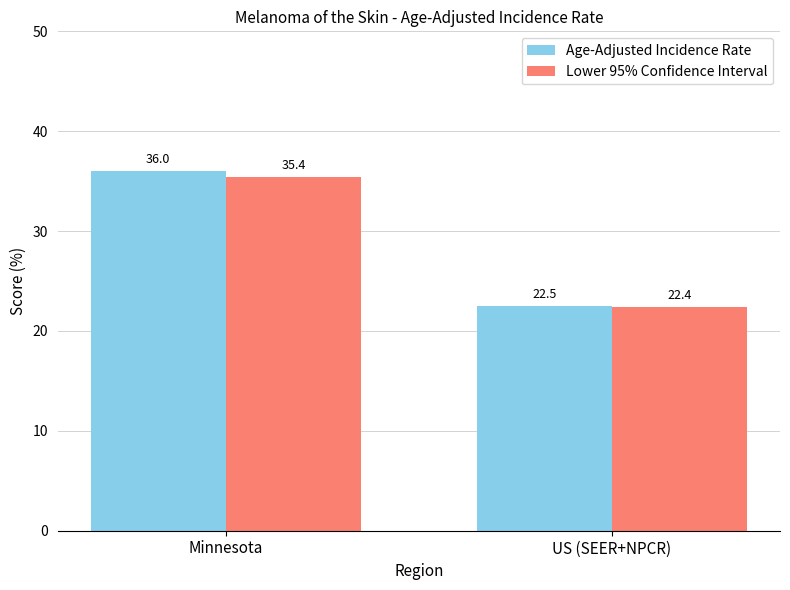

Reading left to right, extract all data points from this chart.

Age-Adjusted Incidence Rate: Minnesota=36.0	US (SEER+NPCR)=22.5
Lower 95% Confidence Interval: Minnesota=35.4	US (SEER+NPCR)=22.4